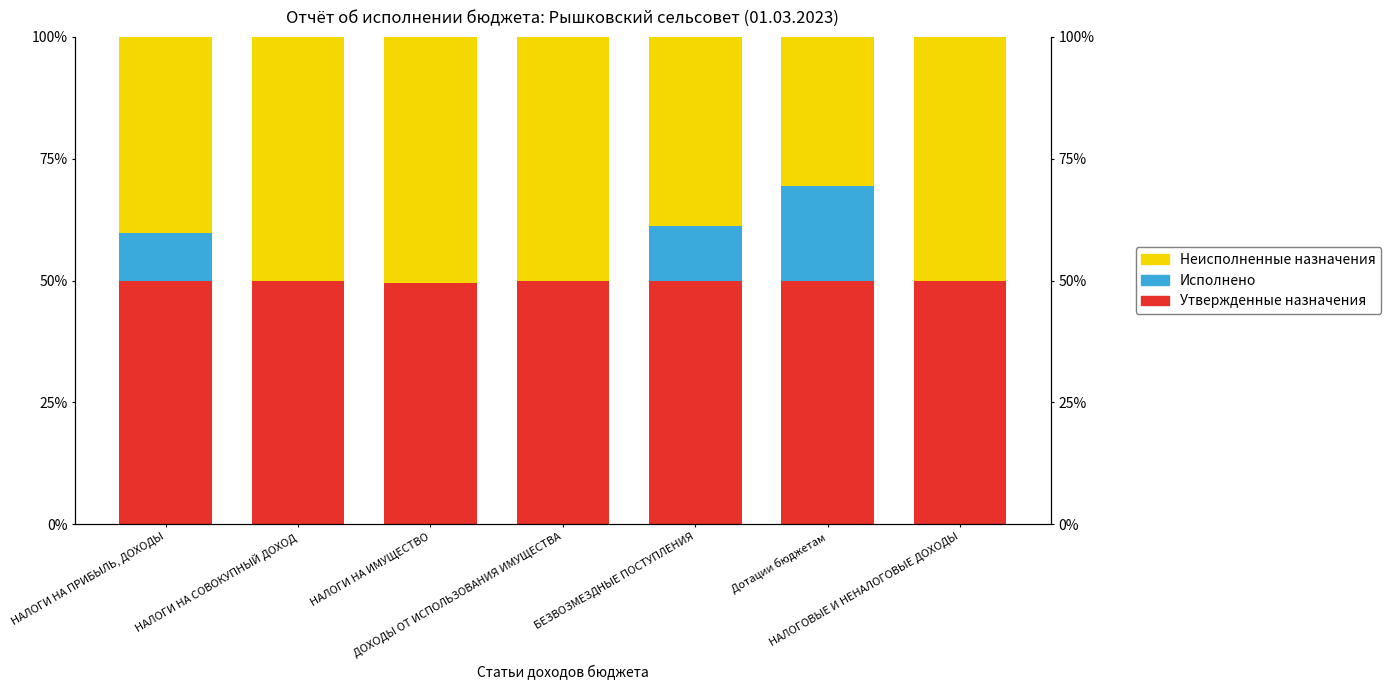

Is it true that Утвержденные назначения equals 65.7 at НАЛОГОВЫЕ И НЕНАЛОГОВЫЕ ДОХОДЫ?

False